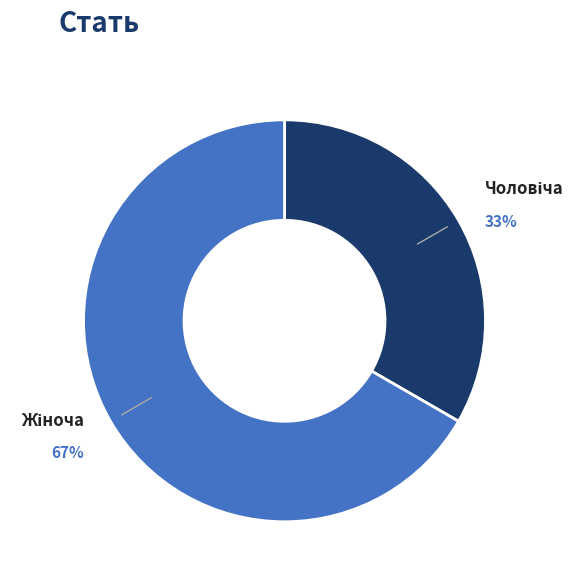

Count the number of slices in the pie.

2